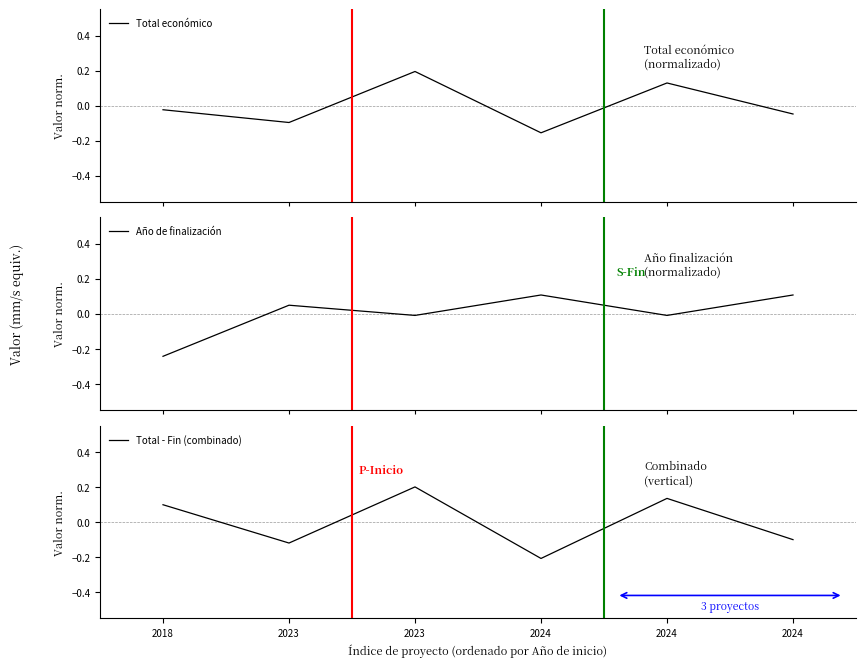

Which has a higher value, 2023 or 2024?

2024